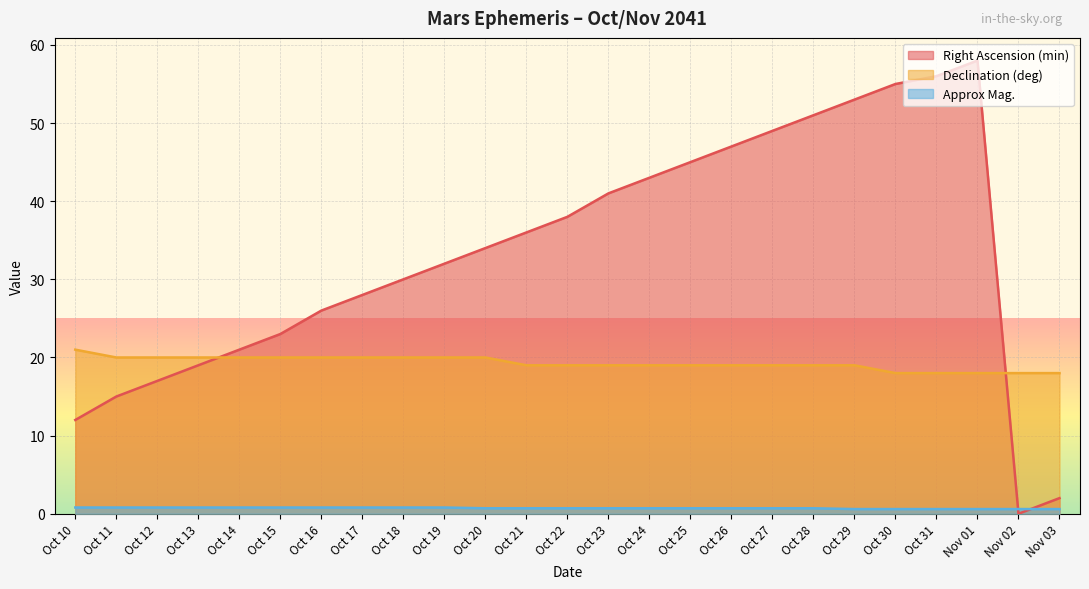

In Right Ascension (min), how many points are lower than both neighbors (excluding endpoints)?

1